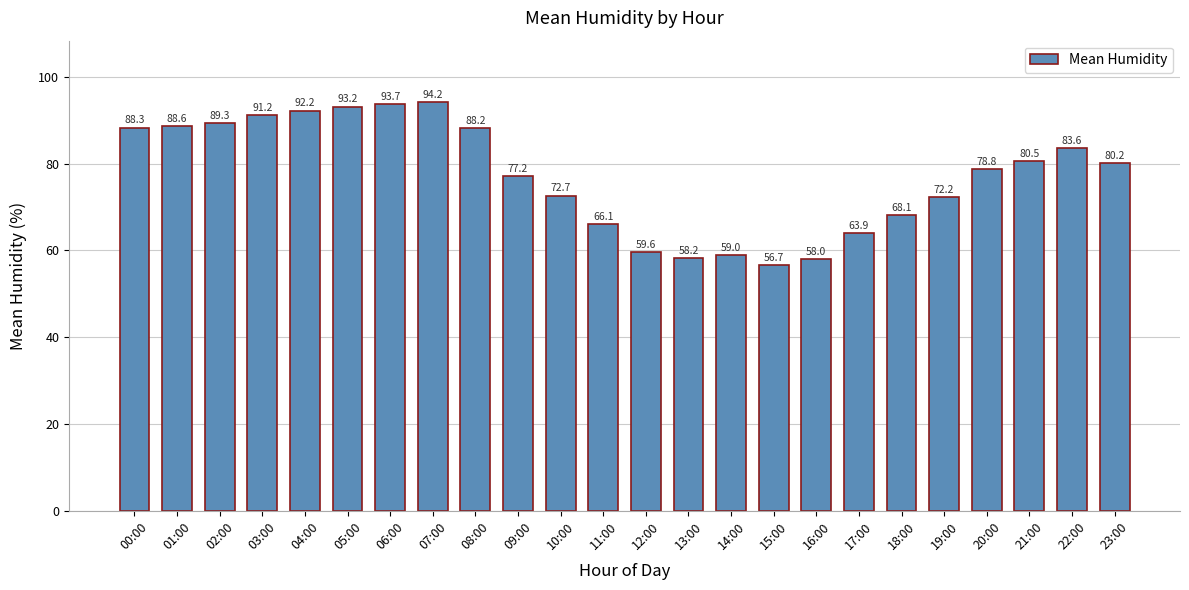

List the labels in order of value, smallest first.

15:00, 16:00, 13:00, 14:00, 12:00, 17:00, 11:00, 18:00, 19:00, 10:00, 09:00, 20:00, 23:00, 21:00, 22:00, 08:00, 00:00, 01:00, 02:00, 03:00, 04:00, 05:00, 06:00, 07:00